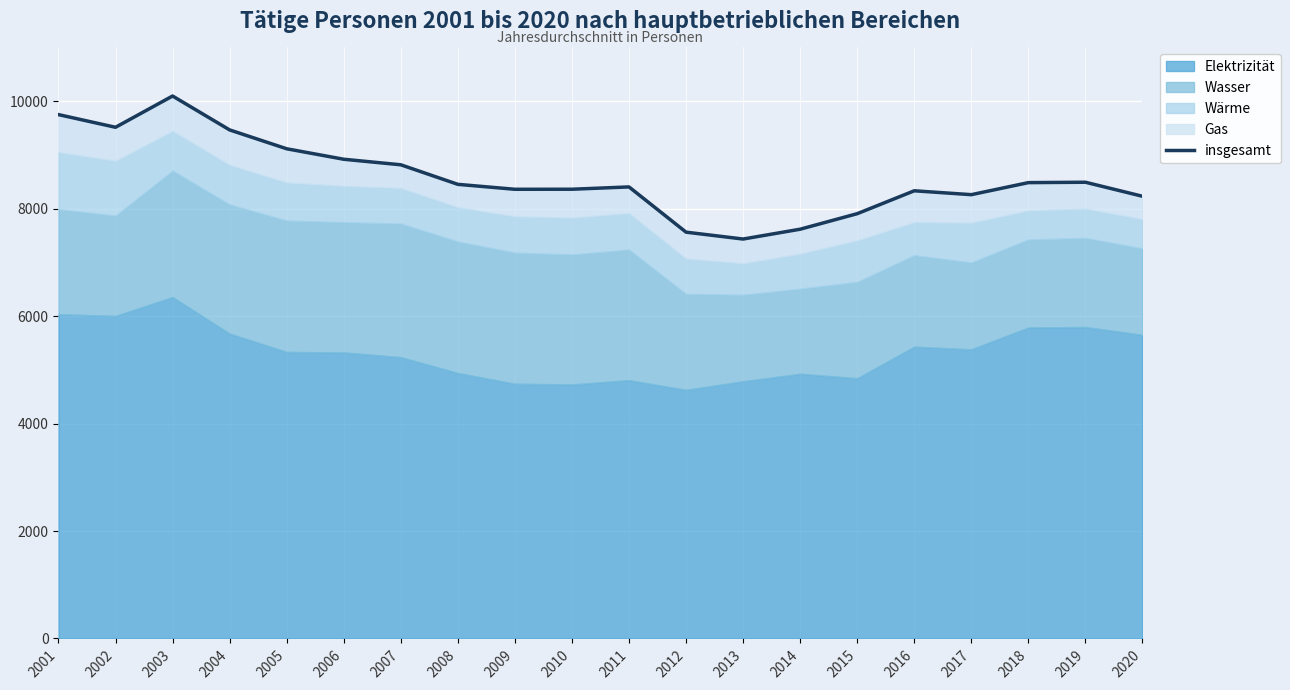

What is the difference between the second highest and minimum values?

2316.0